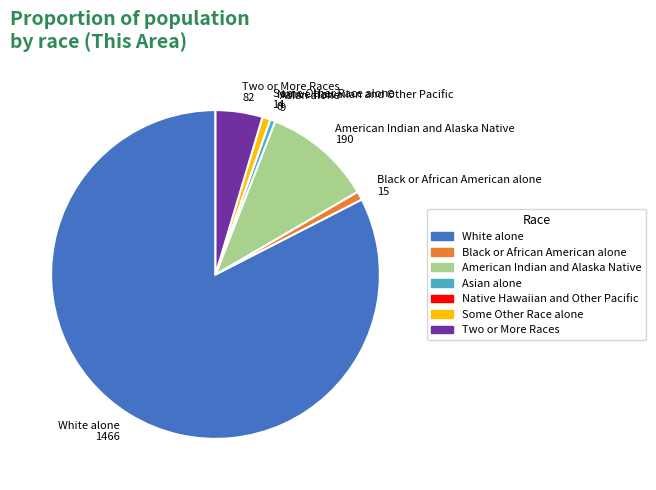

Between Two or More Races 82 and White alone 1466, which is larger?

White alone 1466